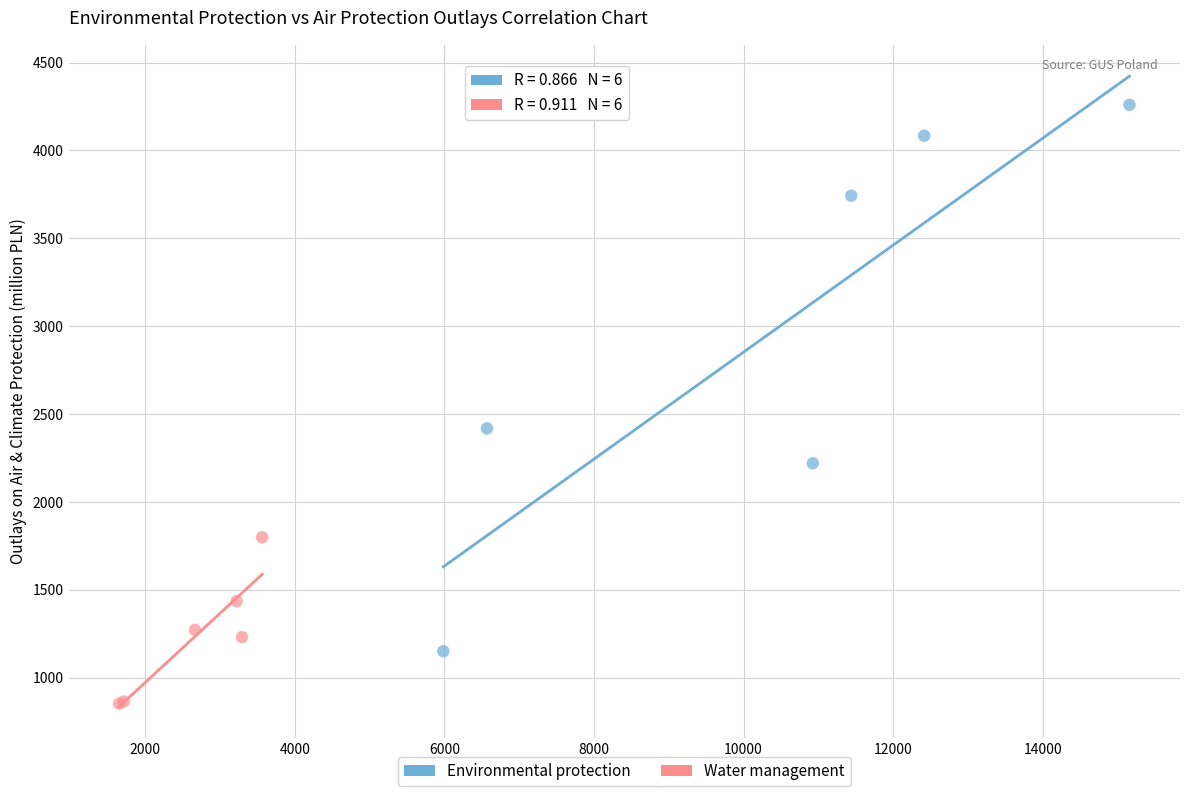

Which series reaches the minimum Y coordinate?

Water management